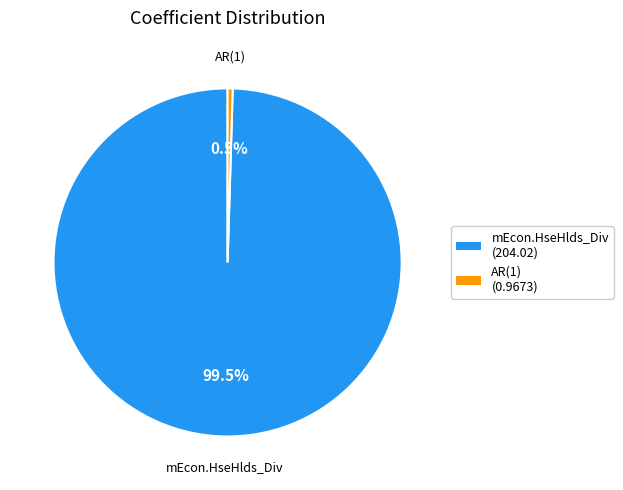

Does any single category account for the majority?

Yes